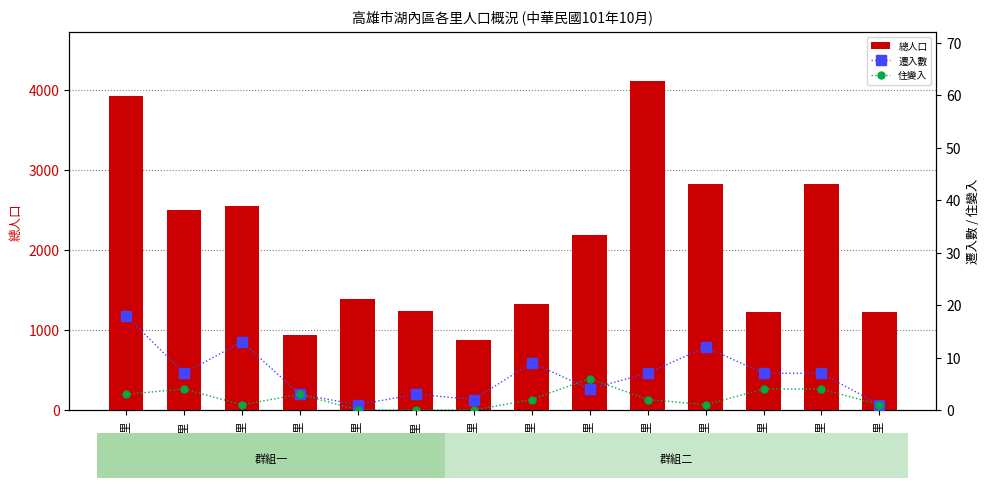

What is the greatest value displayed?

4104